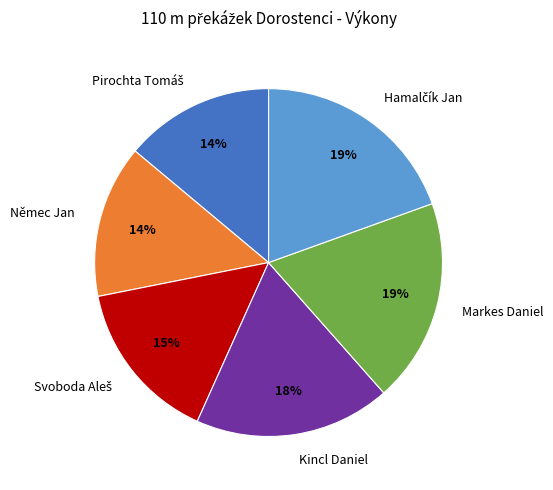

Is there any slice that represents more than half of the pie?

No